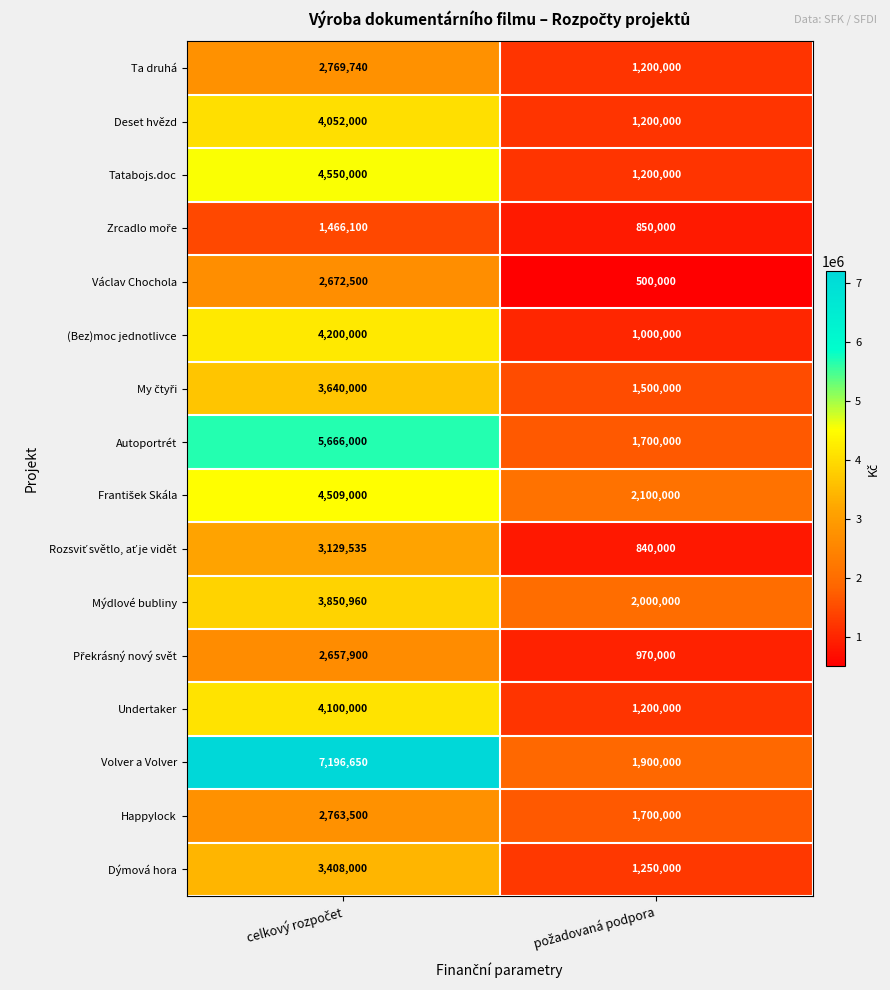

What is the highest value of the Deset hvězd series?

4052000